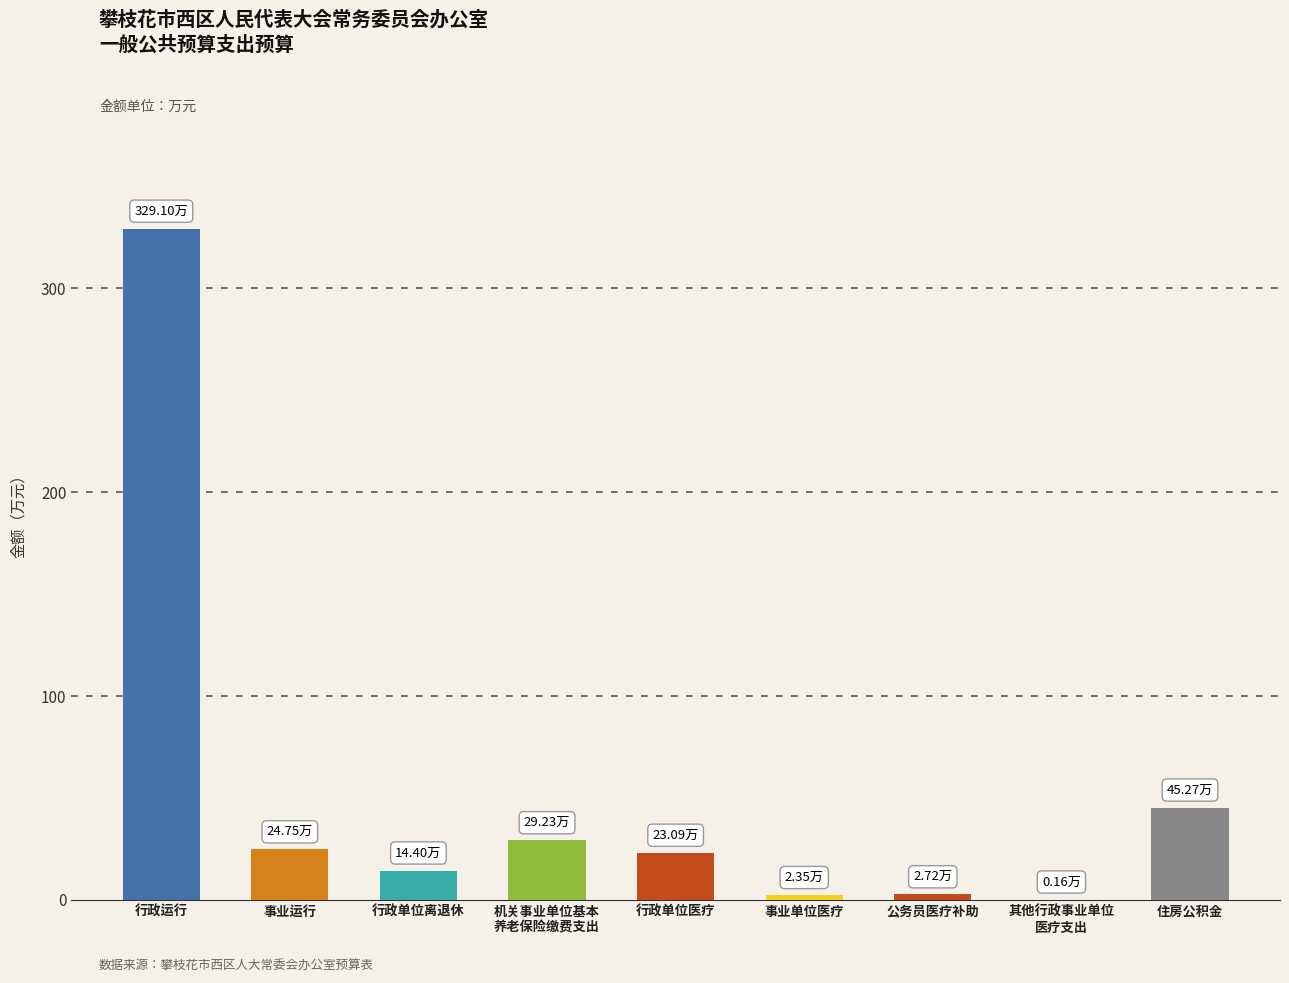

Where is the data nearest to the value 164?

住房公积金